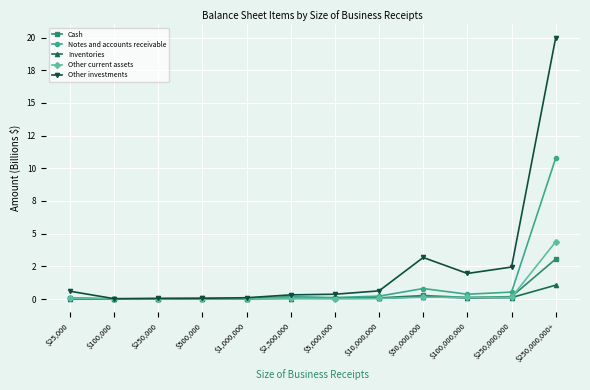

What is the greatest value displayed?

20.0